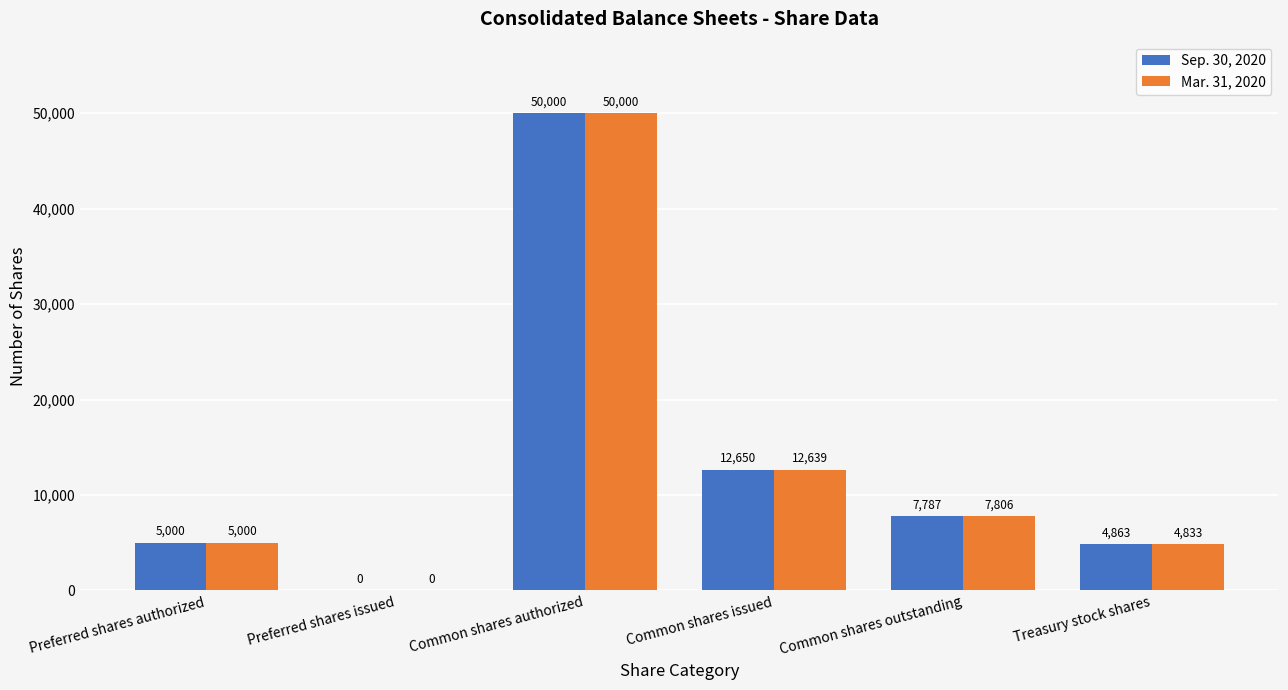

How many distinct data groups are displayed?

2